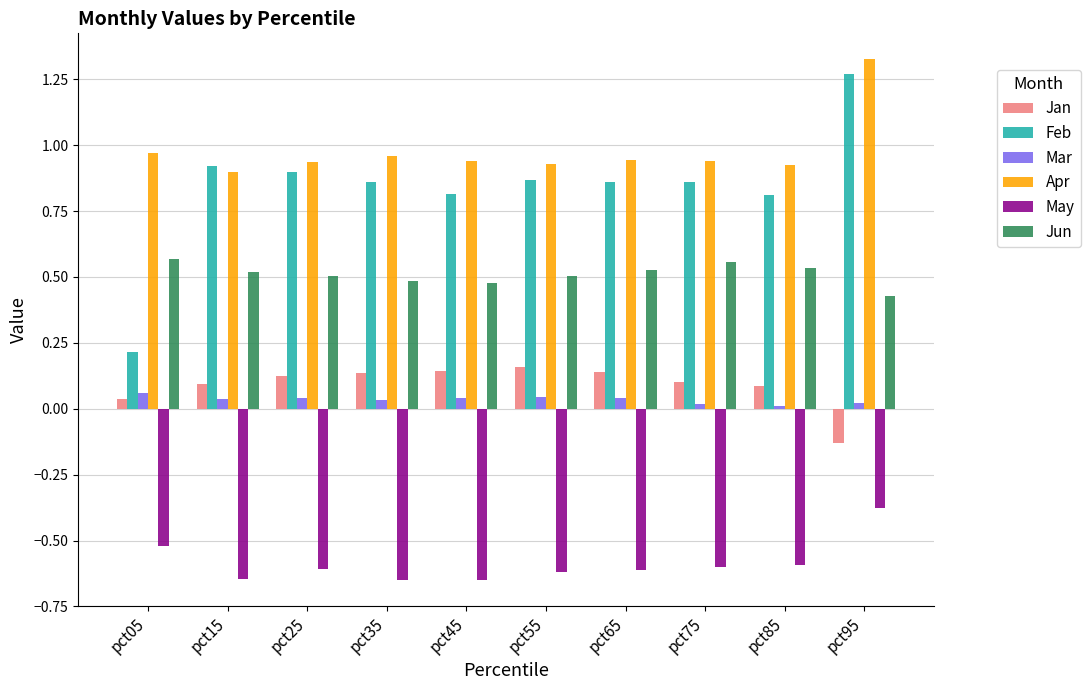

The value of Apr at pct15 is 1.3. True or false?

False